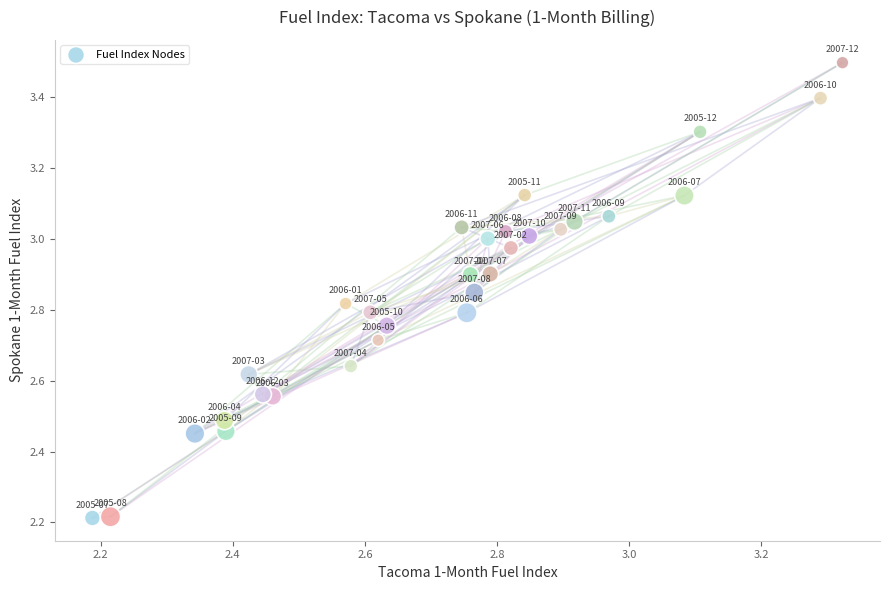

What is the range of Y values (max minus min)?

1.3